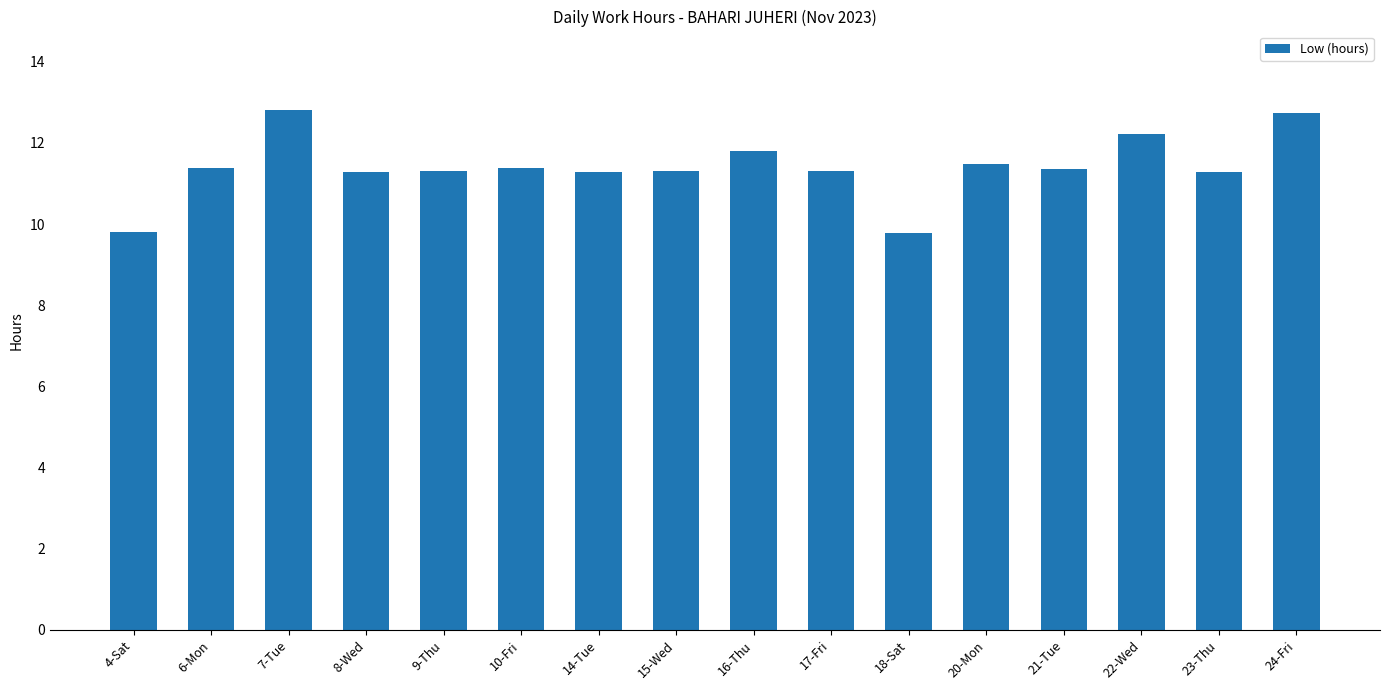

What is the difference between the second highest and second lowest values?

2.9